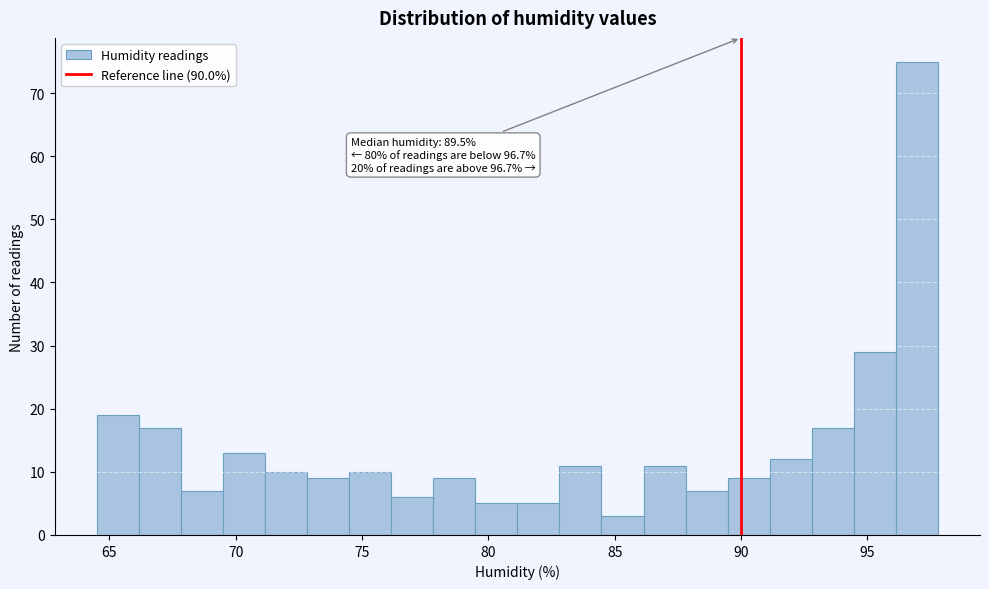

Around what value on the x-axis is the tallest bar? Give the approximate position of its centre, as read against the axis.

97.0